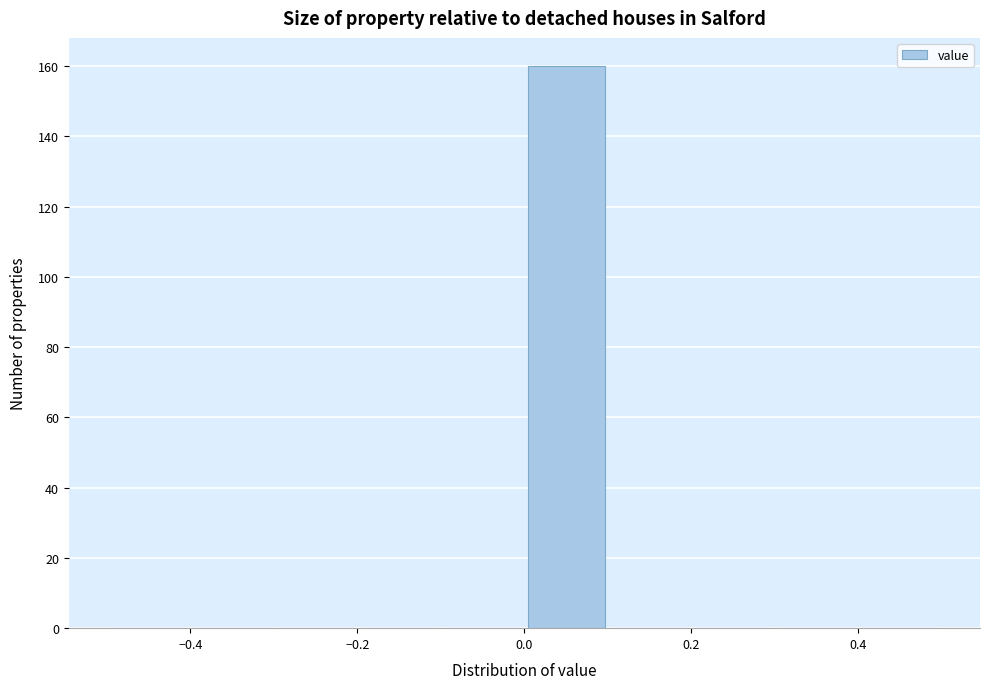

Reading left to right, transcribe this chart: for each bar, give the range it covers on the x-axis and its height. The values are not printed on the chart, so give them approximately, as read against the axis.

-0.5 to -0.4: 0
-0.4 to -0.3: 0
-0.3 to -0.2: 0
-0.2 to -0.1: 0
-0.1 to 0.0: 0
0.0 to 0.1: 160
0.1 to 0.2: 0
0.2 to 0.3: 0
0.3 to 0.4: 0
0.4 to 0.5: 0